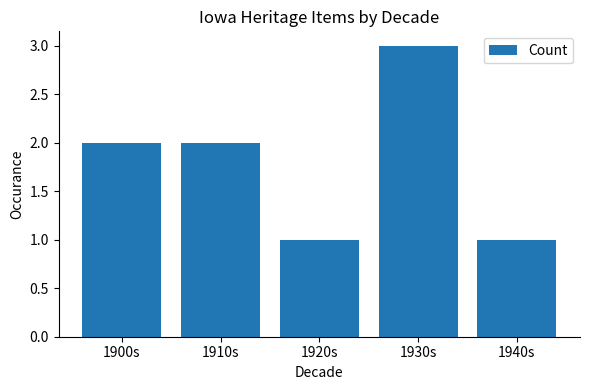

The value at 1900s is 3. True or false?

False